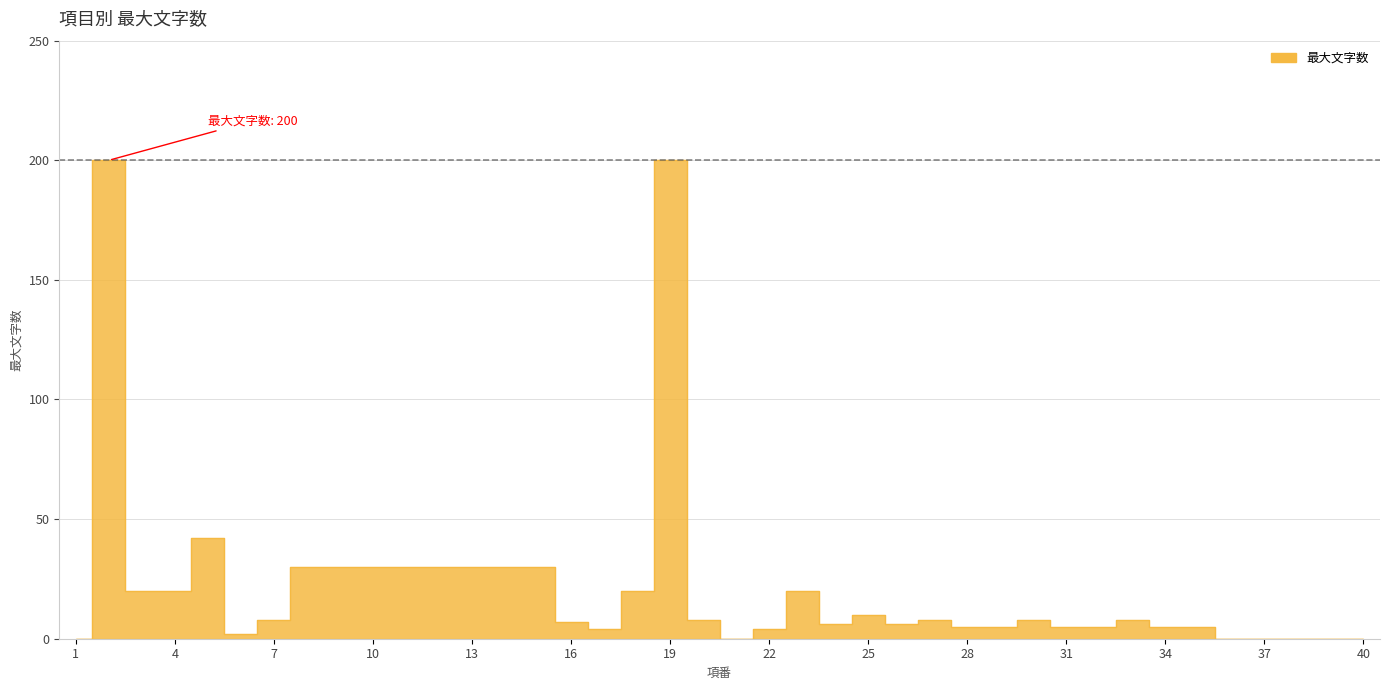

Rank the categories by value from lowest to highest.

1, 21, 36, 37, 38, 39, 40, 6, 17, 22, 28, 29, 31, 32, 34, 35, 24, 26, 16, 7, 20, 27, 30, 33, 25, 3, 4, 18, 23, 8, 9, 10, 11, 12, 13, 14, 15, 5, 2, 19